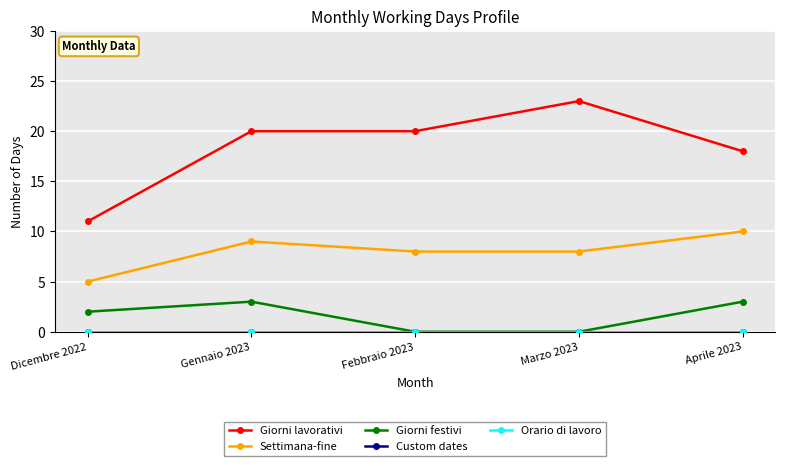

True or false: Settimana-fine has a value of 3 at Gennaio 2023.

False